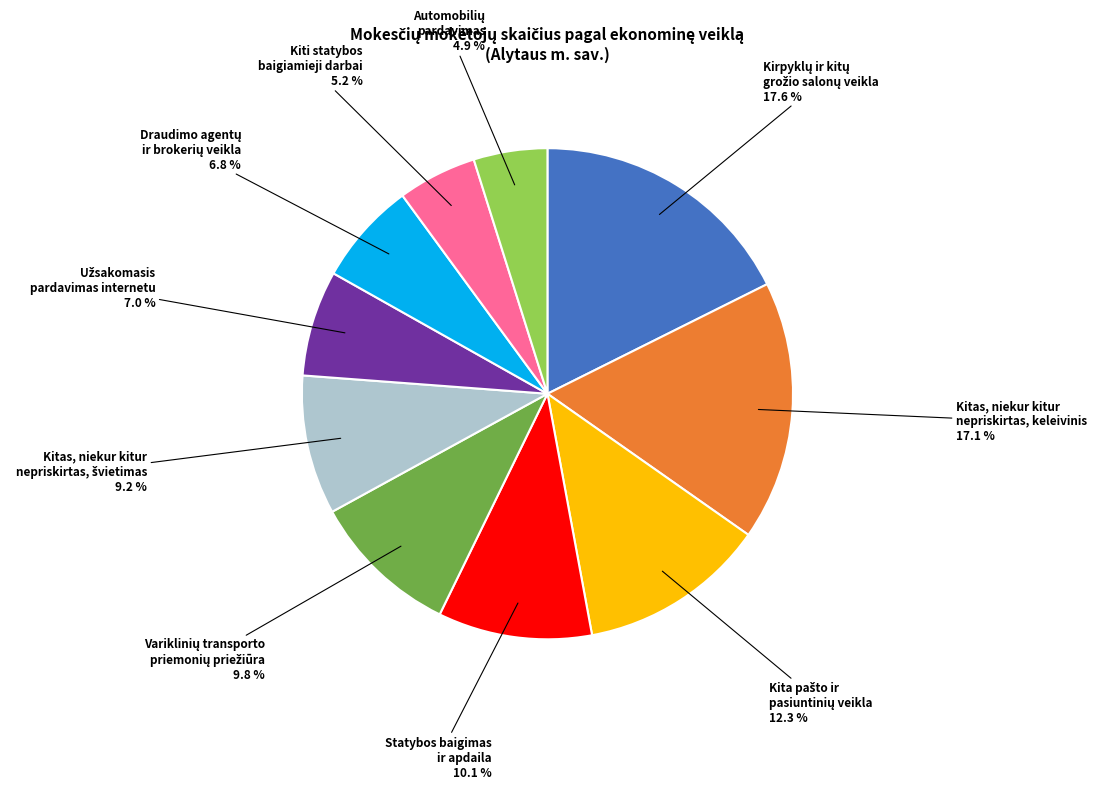

Does any single category account for the majority?

No